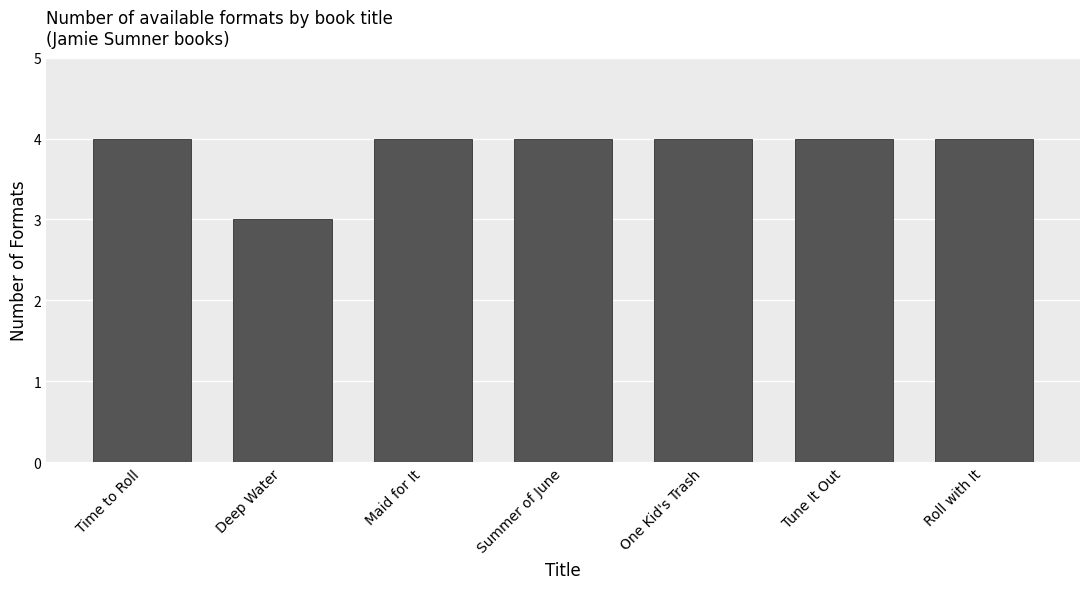

Which has a higher value, Deep Water or One Kid's Trash?

One Kid's Trash